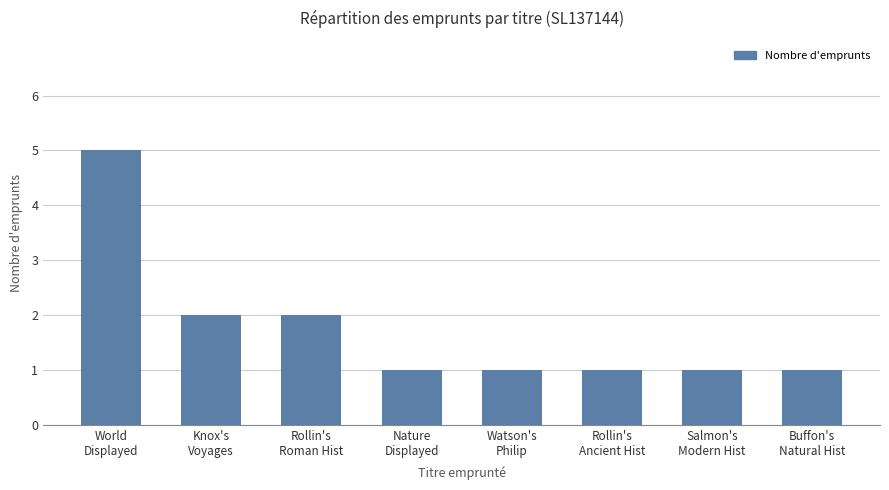

Is it true that the value at Rollin's
Roman Hist is 2?

True